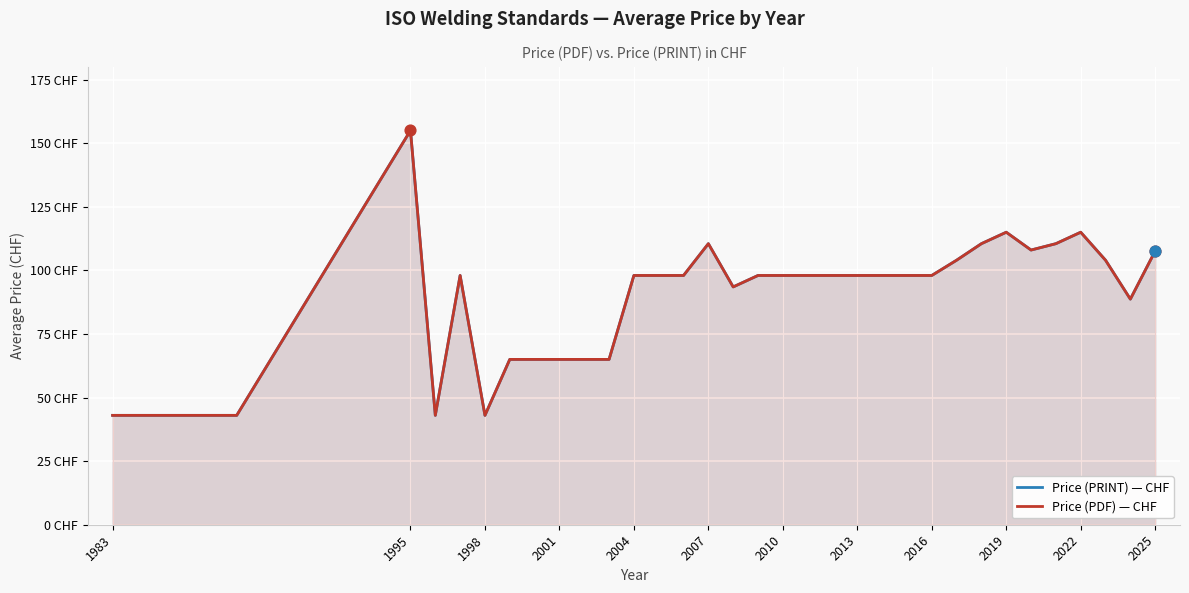

Is the value of Price (PDF) — CHF at 14 greater than the value of Price (PRINT) — CHF at 28?

No